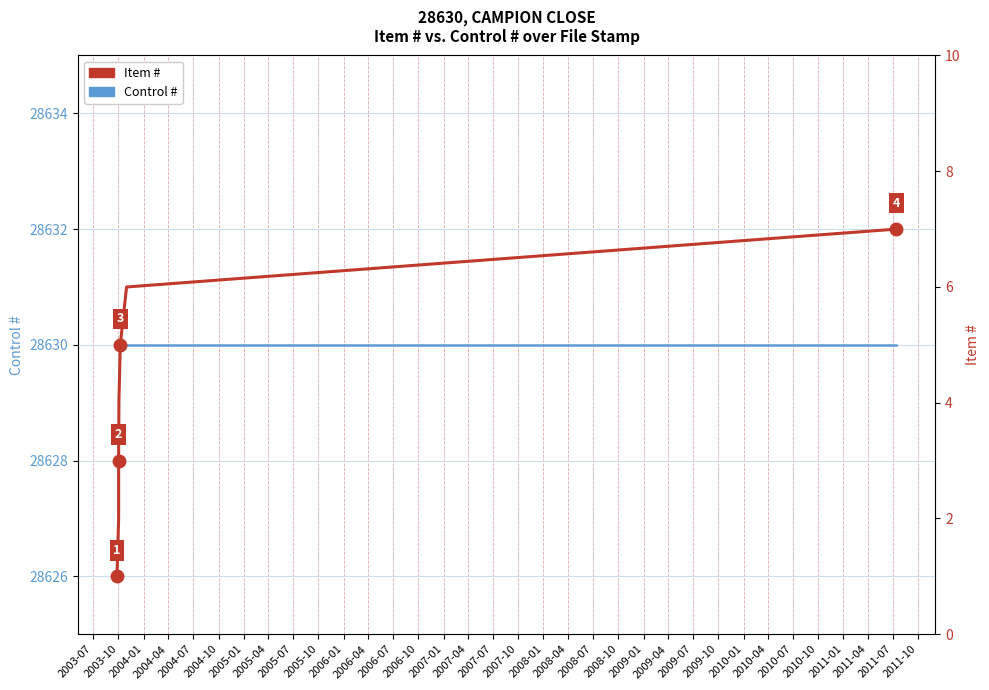

True or false: Control # and Item # cross at least once.

False